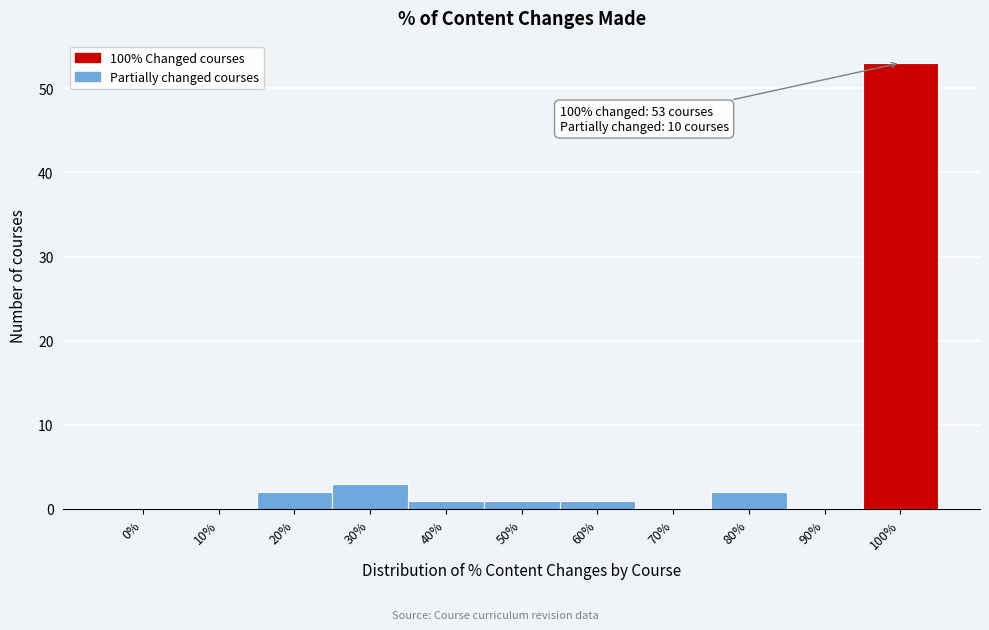

Reading left to right, extract all data points from this chart.

0%=0	10%=0	20%=2	30%=3	40%=1	50%=1	60%=1	70%=0	80%=2	90%=0	100%=53